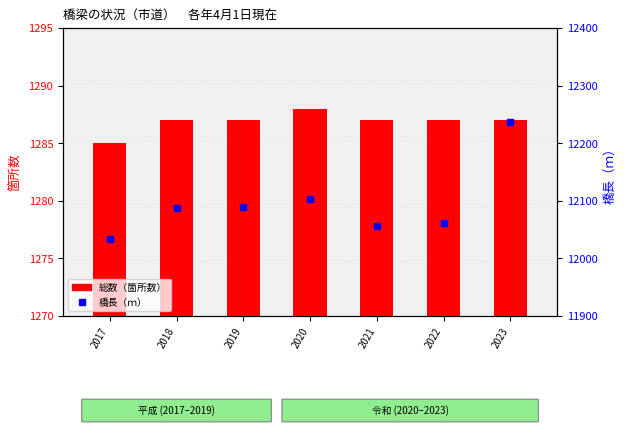

Reading right to left, list all the values displayed in this chart.

総数（箇所数）: 1287.0	1287.0	1287.0	1288.0	1287.0	1287.0	1285.0
橋長（ｍ）: 12237.0	12061.0	12056.0	12103.0	12088.6	12088.0	12034.0